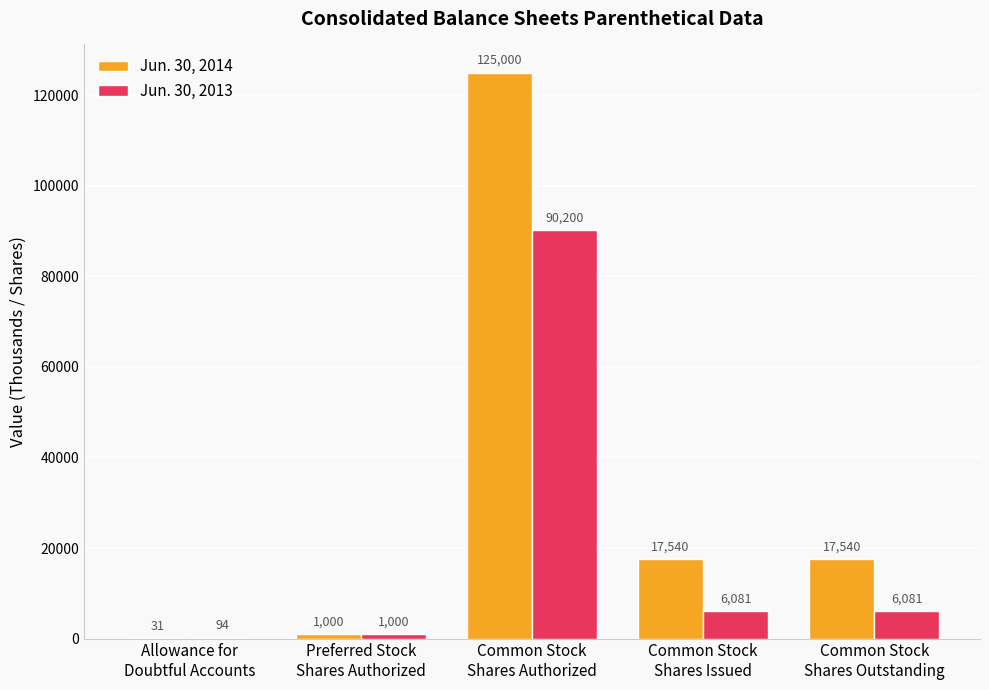

What is the average value of the Jun. 30, 2014 series?

32222